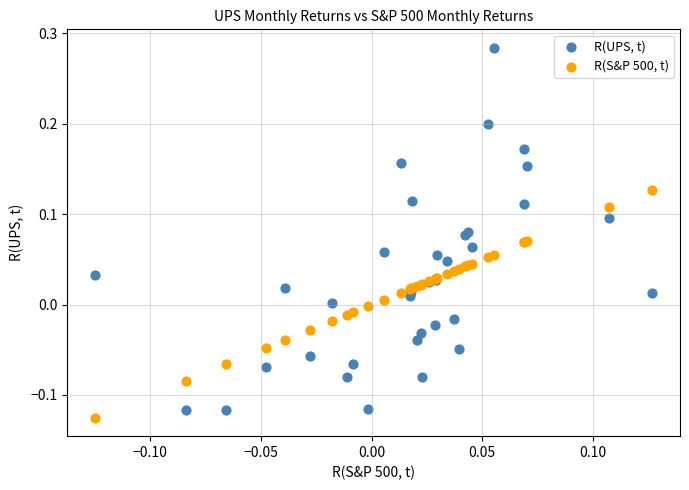

Which series reaches the minimum Y coordinate?

R(S&P 500, t)